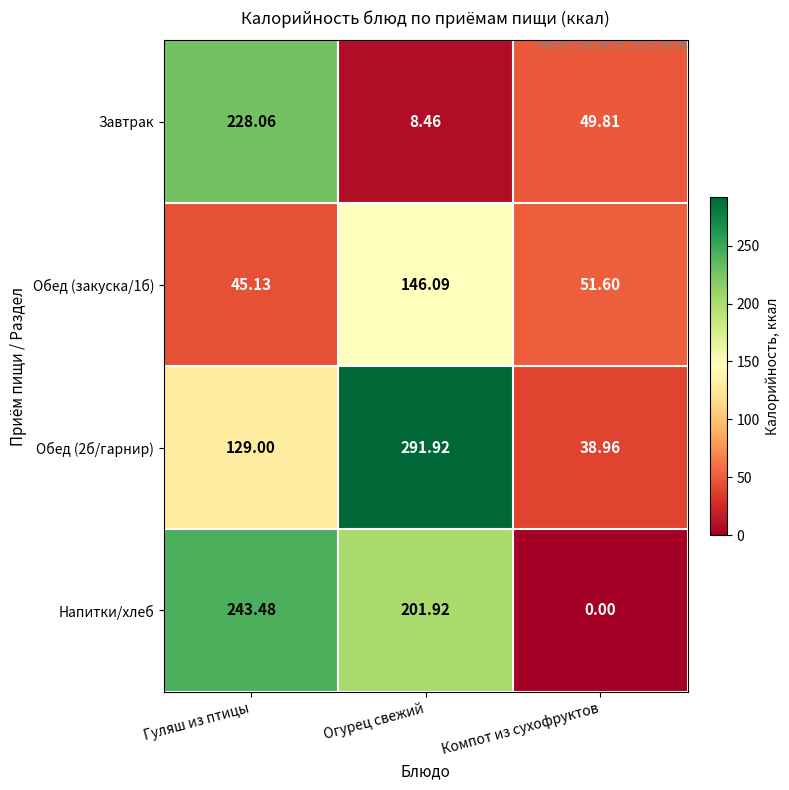

What is the difference between the highest and lowest values at Компот из сухофруктов?

51.6